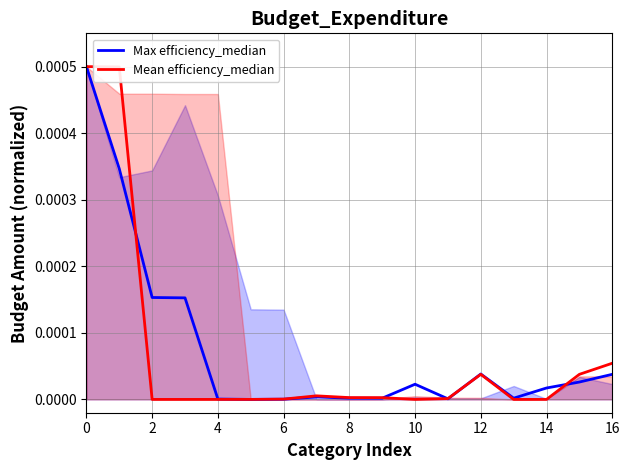

Is it true that Mean efficiency_median equals 0.0 at 10?

True